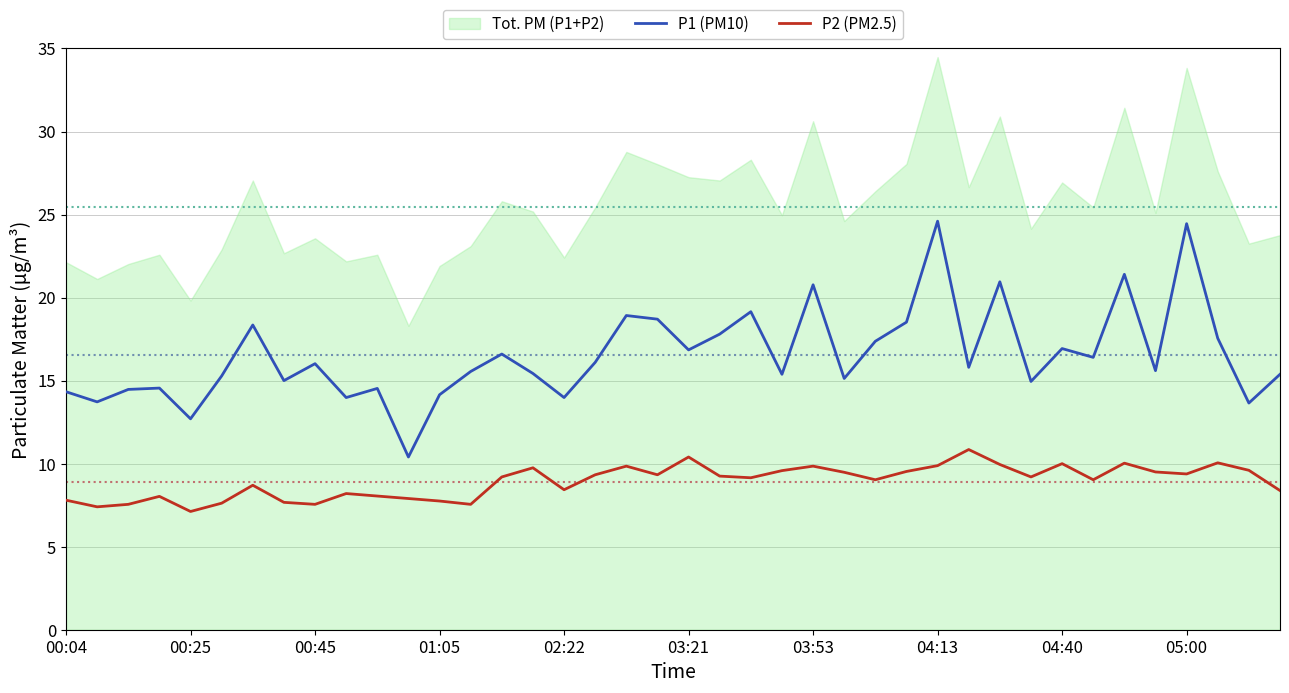

What is the highest value of the P1 (PM10) series?

24.6